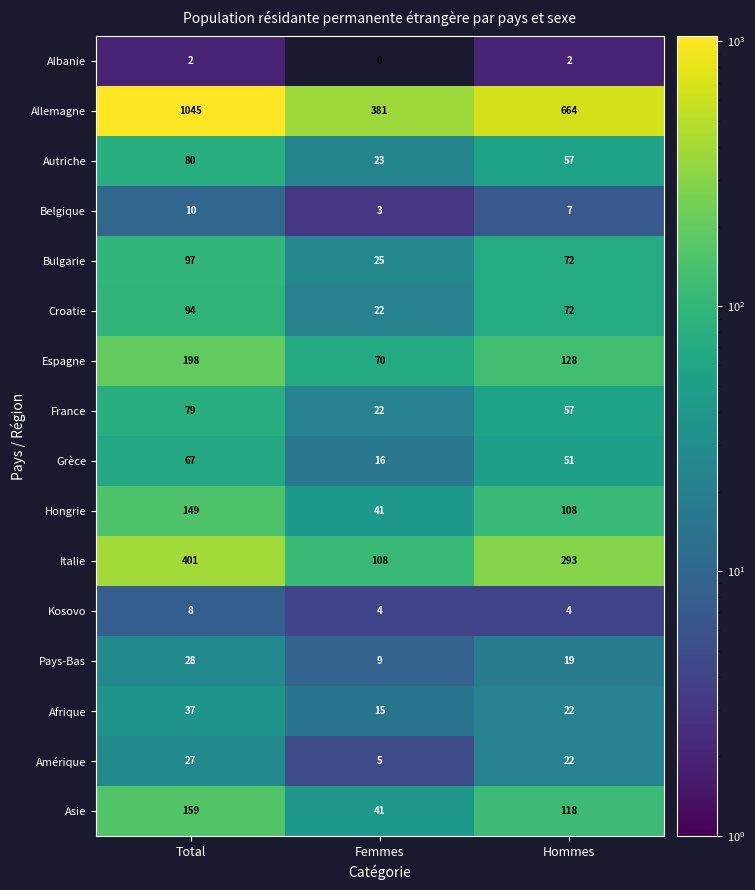

At which category is the sum across all series the highest?

Total